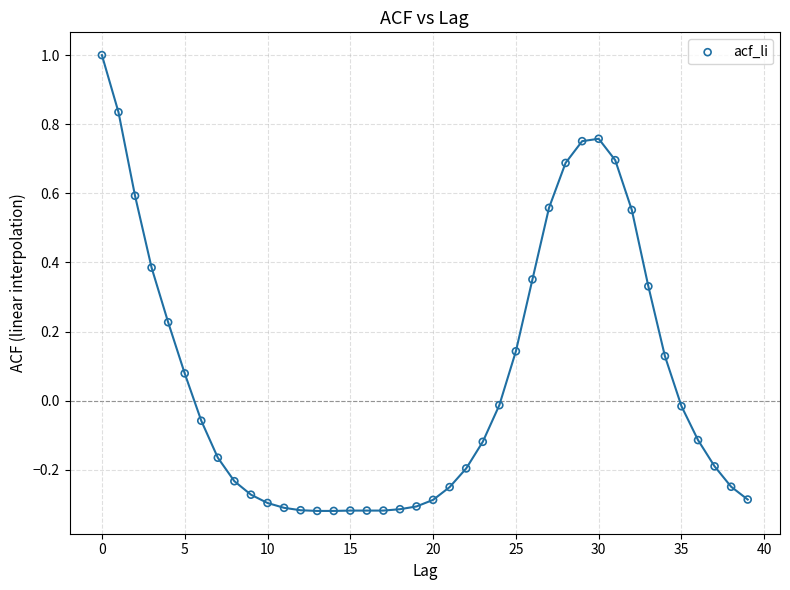

What is the range of Y values (max minus min)?

1.3